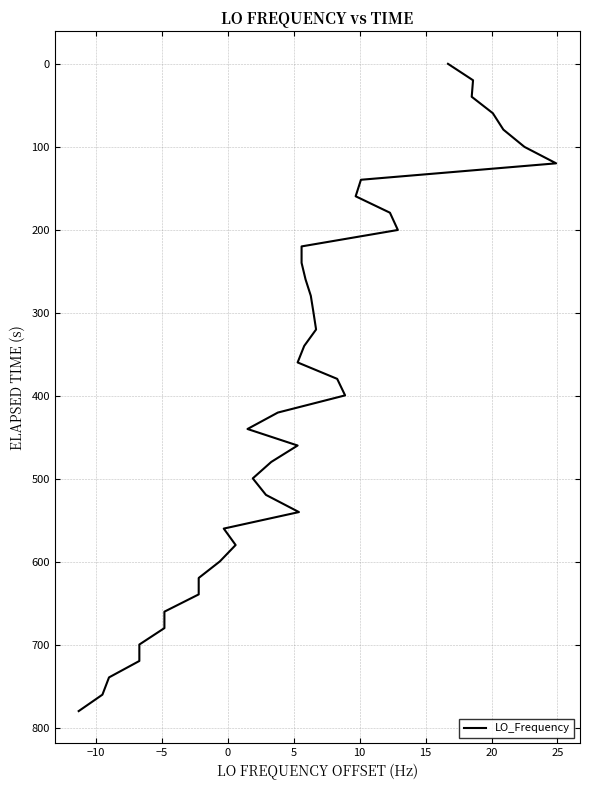

How many categories are shown in the chart?

40